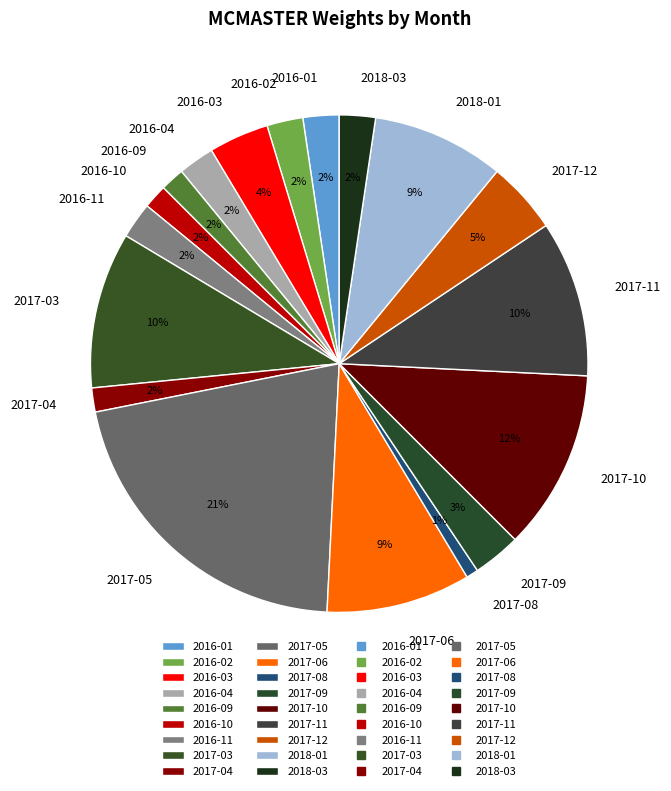

Between 2017-10 and 2016-10, which is larger?

2017-10